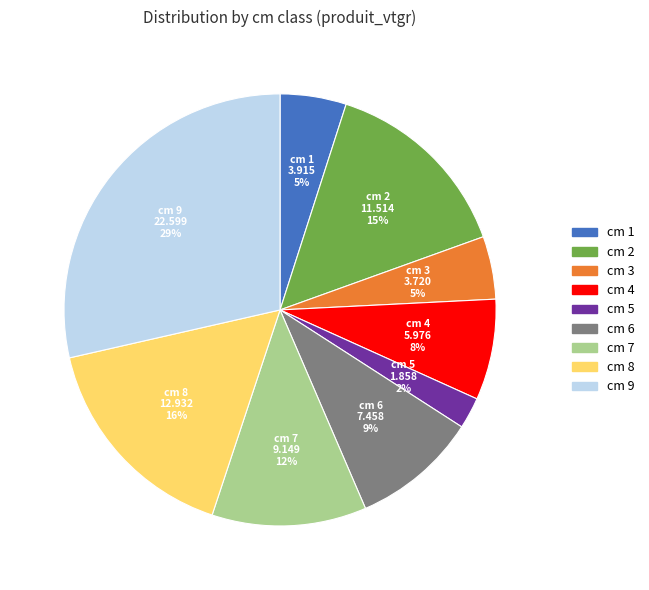

How many segments does this pie chart have?

9